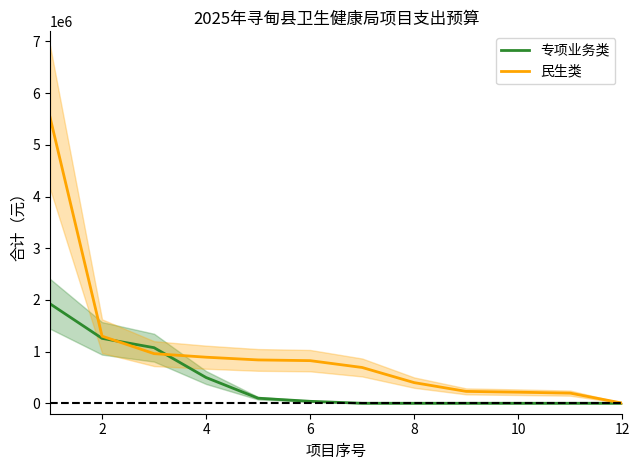

What is the maximum value shown in the chart?

5535100.0